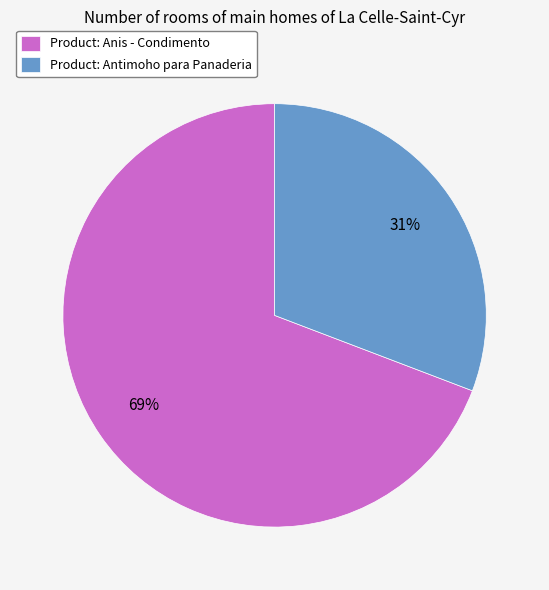

To the nearest percent, what is the difference between the largest and smallest slice percentages?

38%